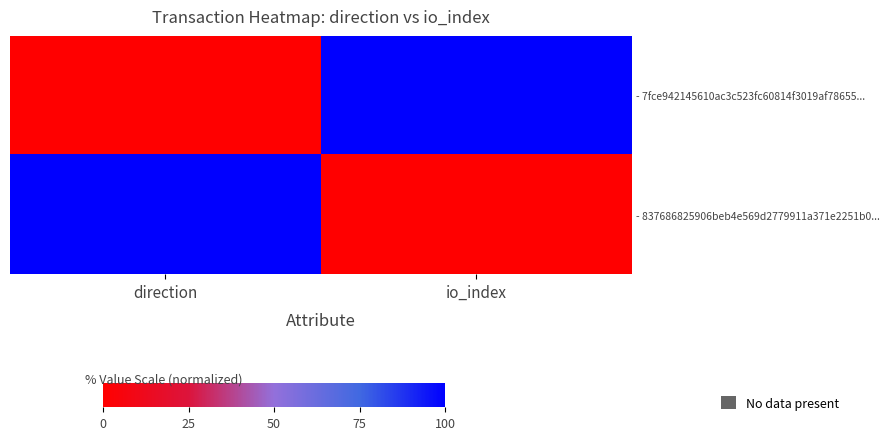

How many distinct data groups are displayed?

2